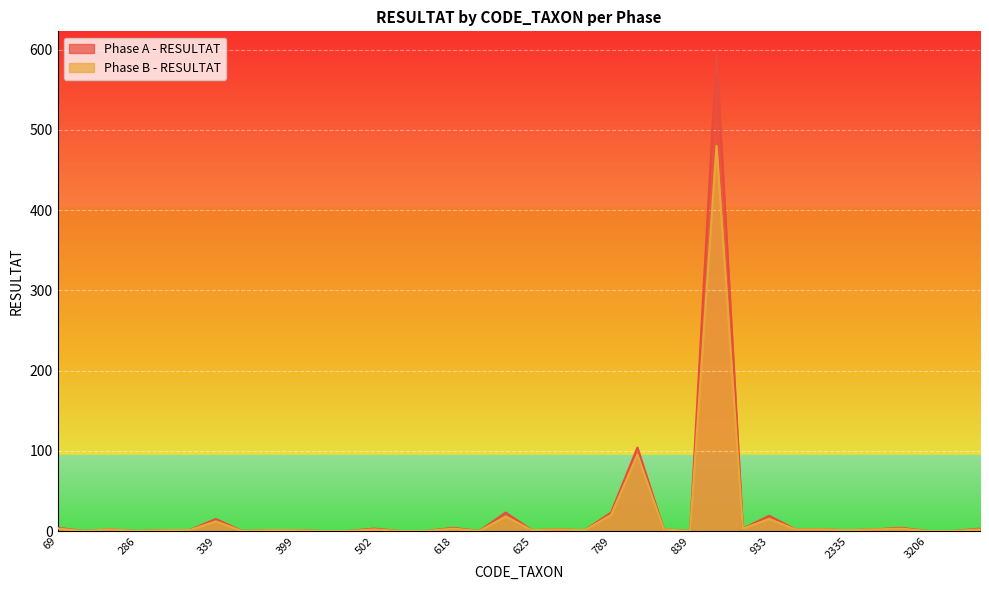

Reading right to left, transcribe all the data shown in this chart.

Phase A - RESULTAT: 3	0	0	4	2	1	2	2	19	3	593	0	2	104	23	1	2	1	23	0	4	0	0	3	0	0	1	1	0	15	1	1	0	2	0	4
Phase B - RESULTAT: 2	0	0	3	2	1	2	2	15	3	480	0	2	95	20	1	2	1	18	0	3	0	0	2	0	0	1	1	0	12	1	1	0	2	0	3